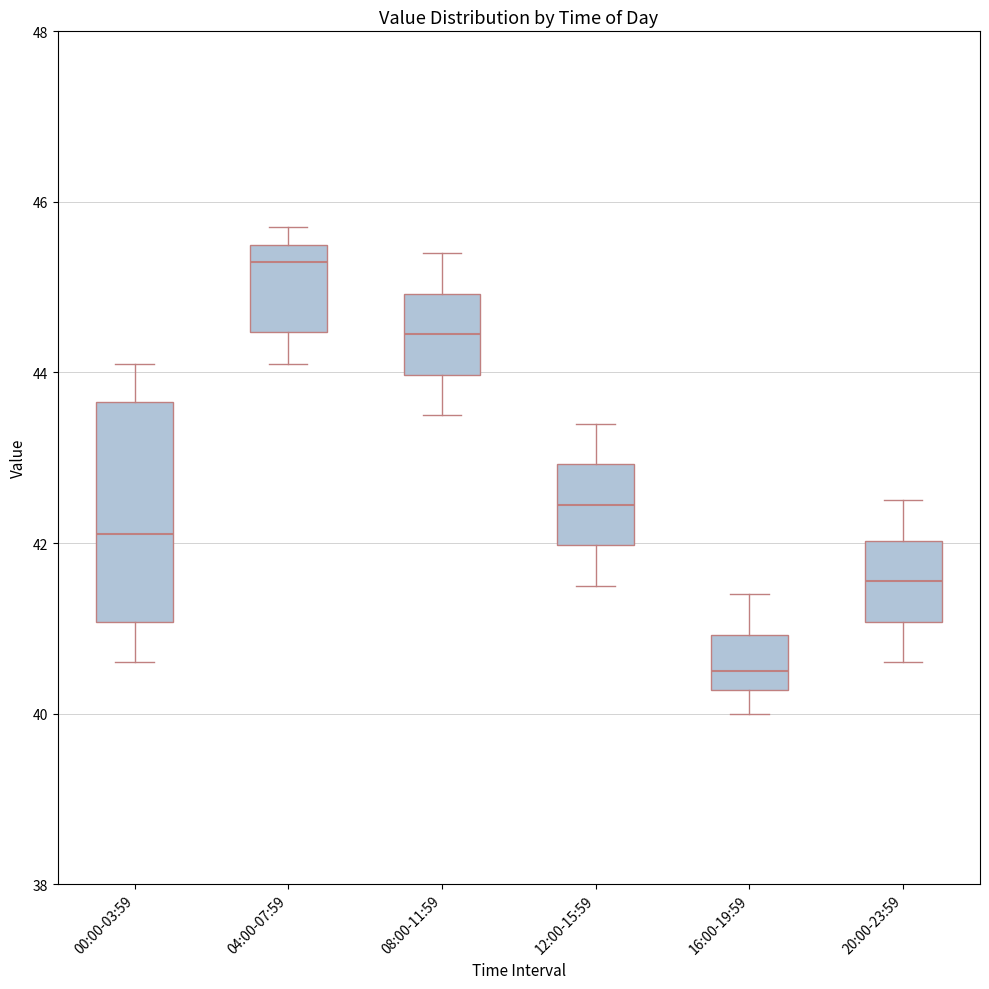

Which box has the highest median line?

04:00-07:59